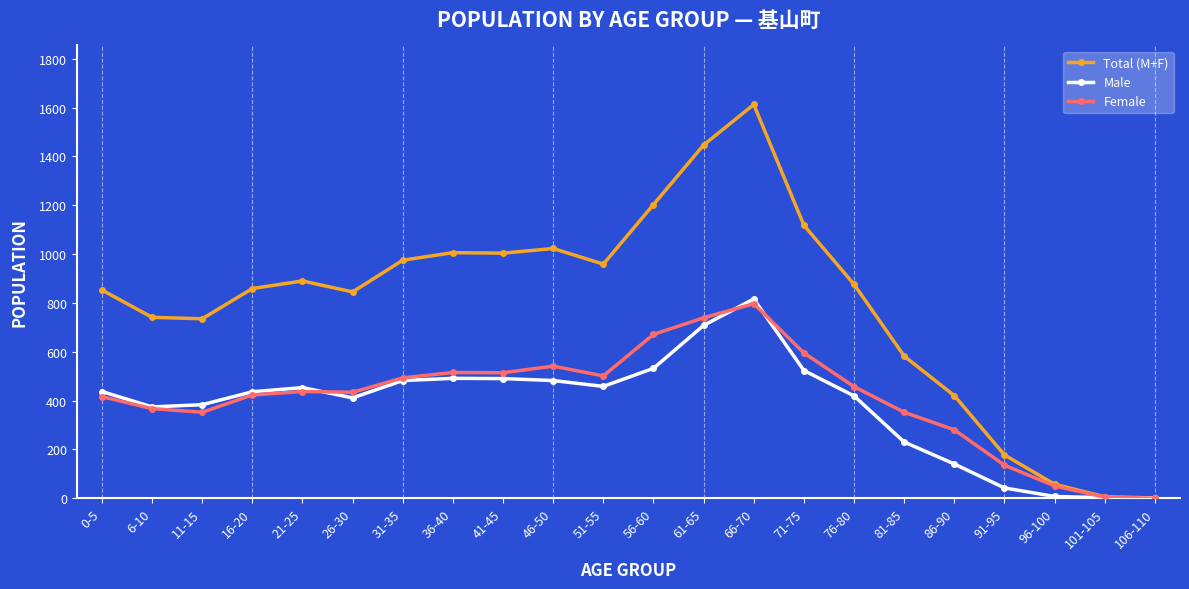

How many data points does each series have?

22